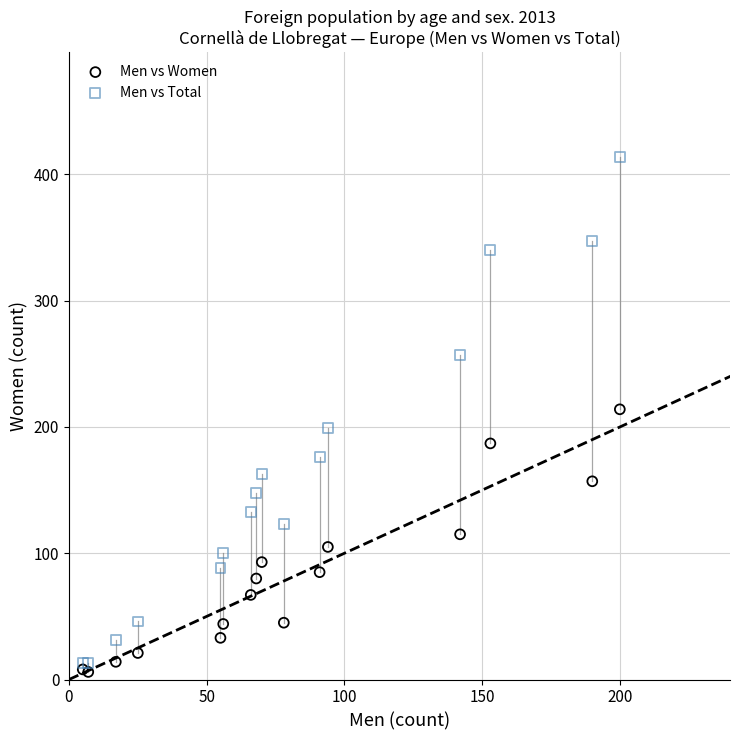

Which series reaches the minimum Y coordinate?

Men vs Women